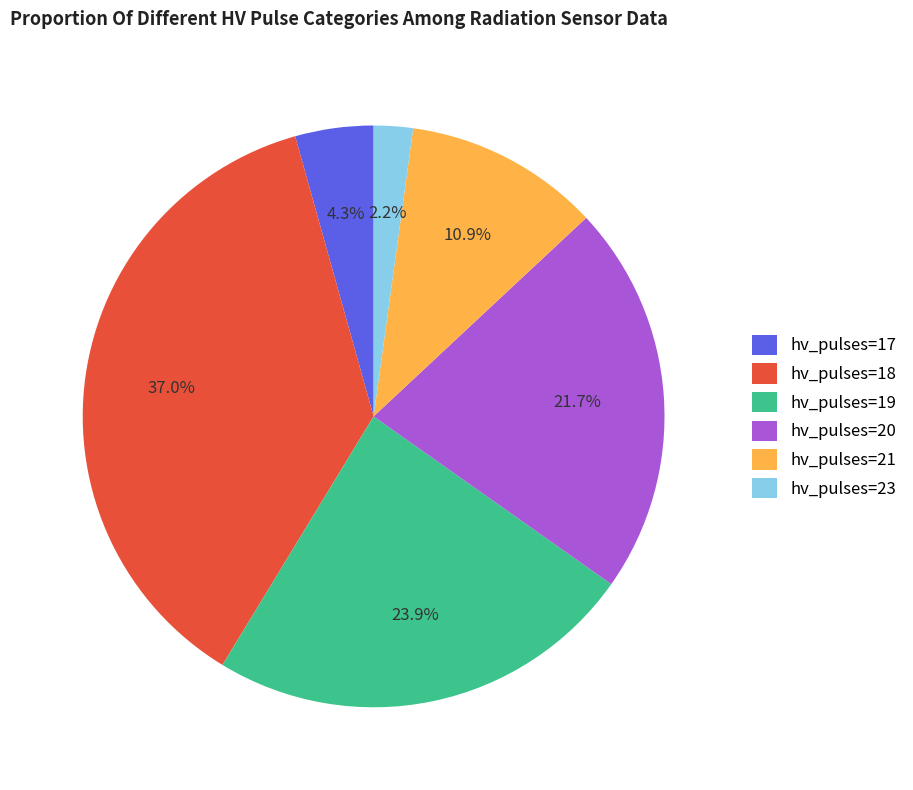

Between hv_pulses=19 and hv_pulses=23, which is larger?

hv_pulses=19